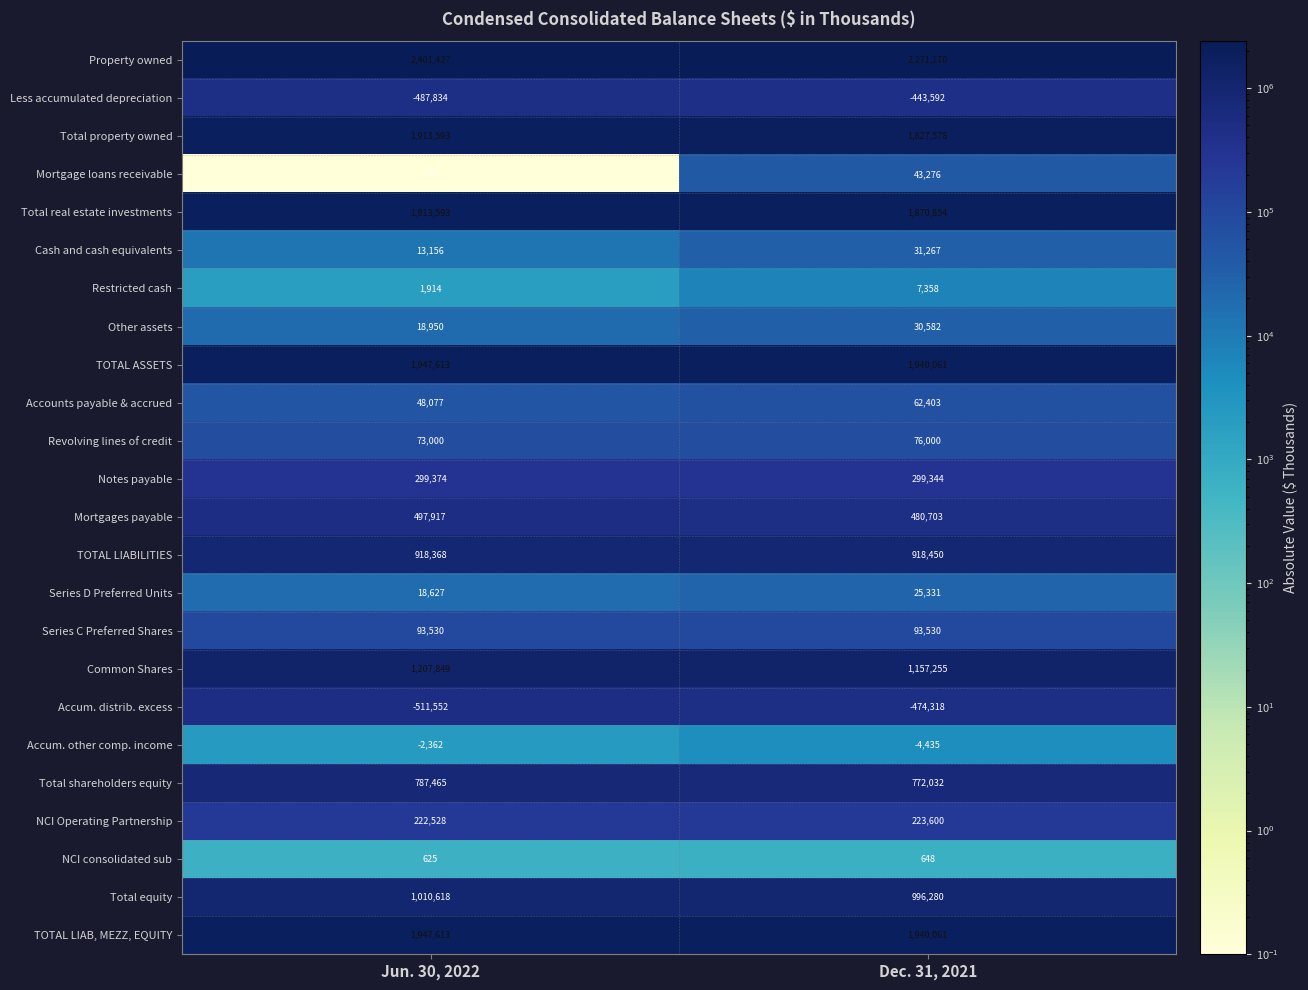

Which category has the lowest value in the Total real estate investments series?

Dec. 31, 2021